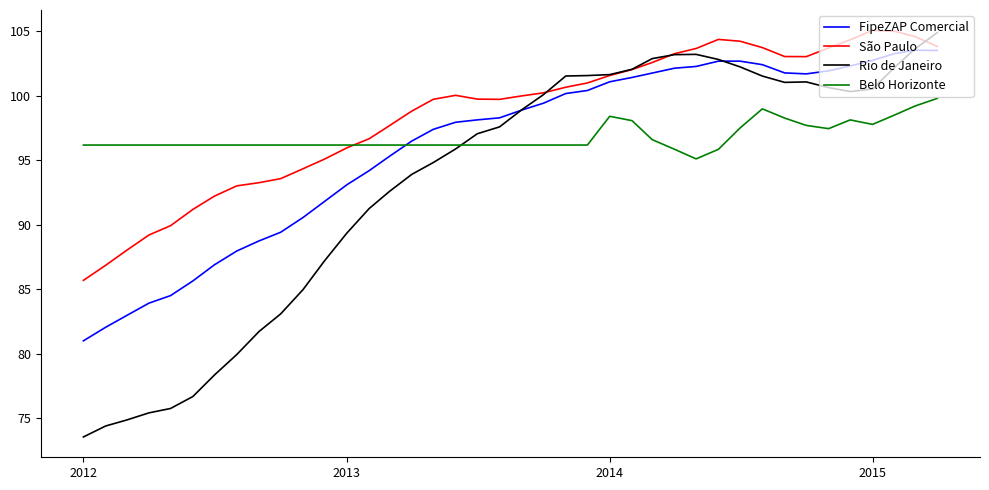

What is the highest value of the Rio de Janeiro series?

104.9